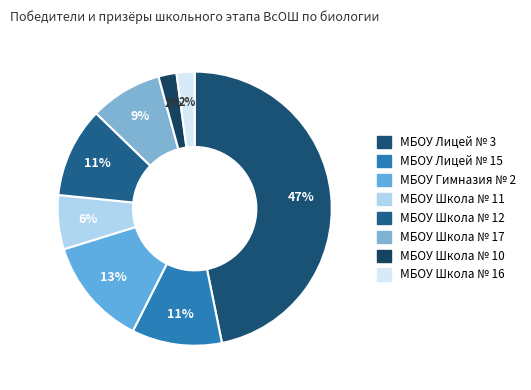

Is it true that МБОУ Лицей № 3 is 59% of the pie?

False